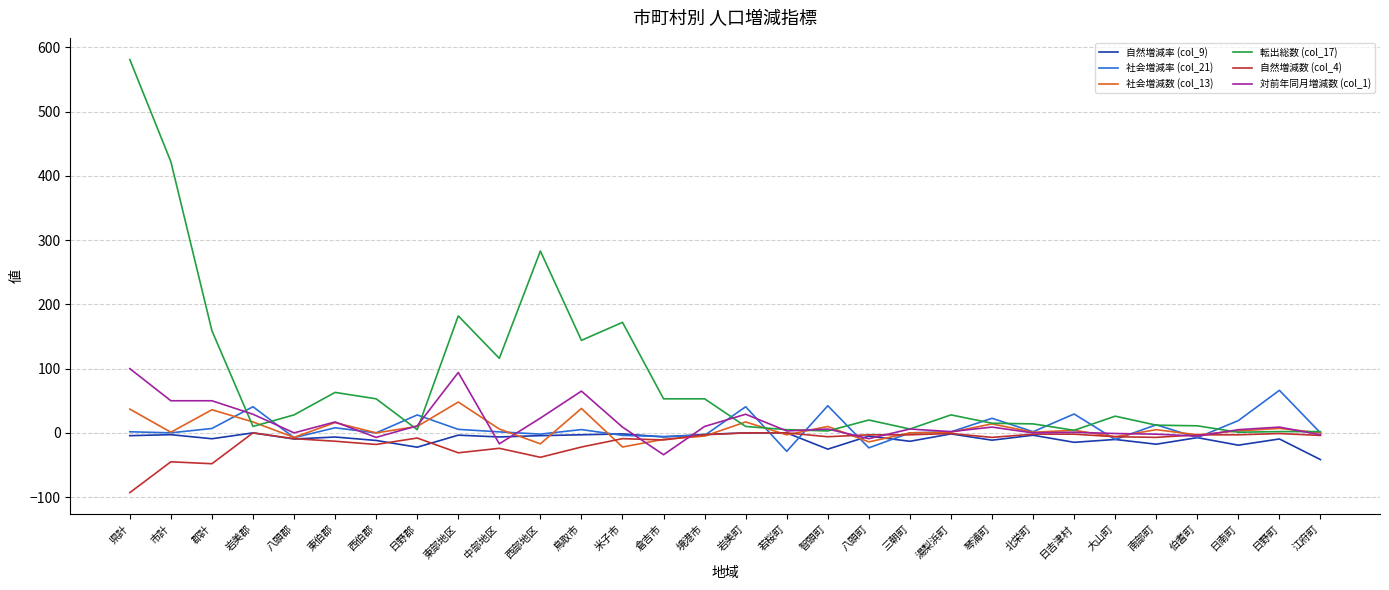

What is the minimum value for 社会増減率 (col_21)?

-28.7